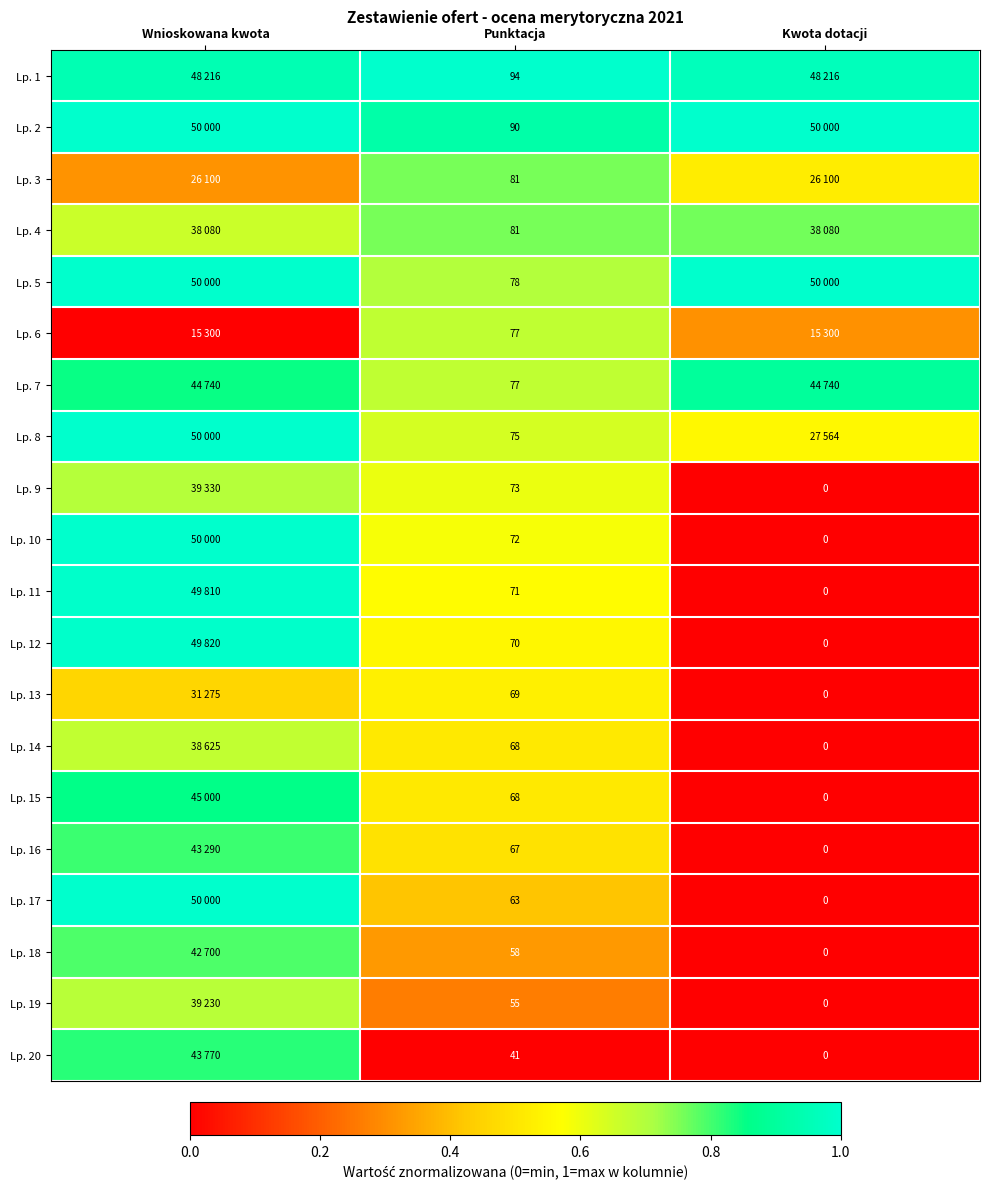

Where is Lp. 9 nearest to the value 0?

Kwota dotacji